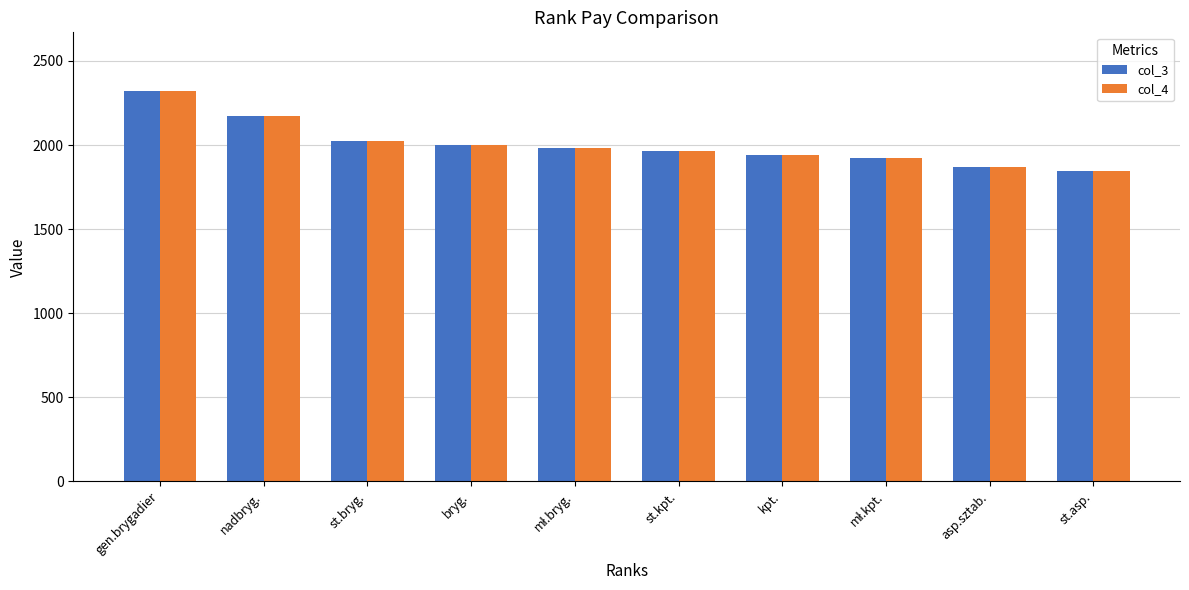

The value of col_4 at st.asp. is 1847. True or false?

True